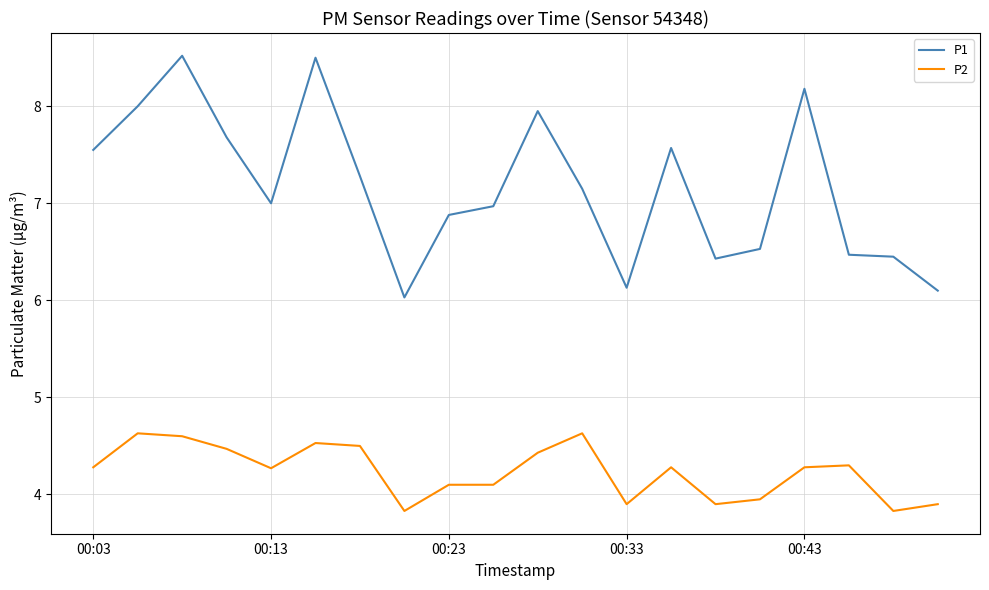

Rank the series by their average value, from highest to lowest.

P1, P2